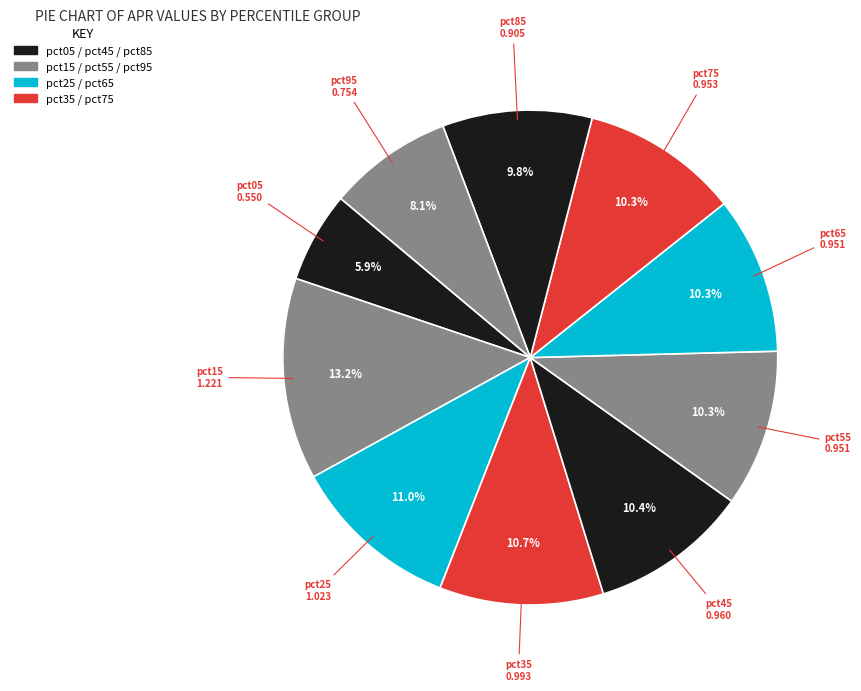

What is the smallest slice in the pie chart?

pct05